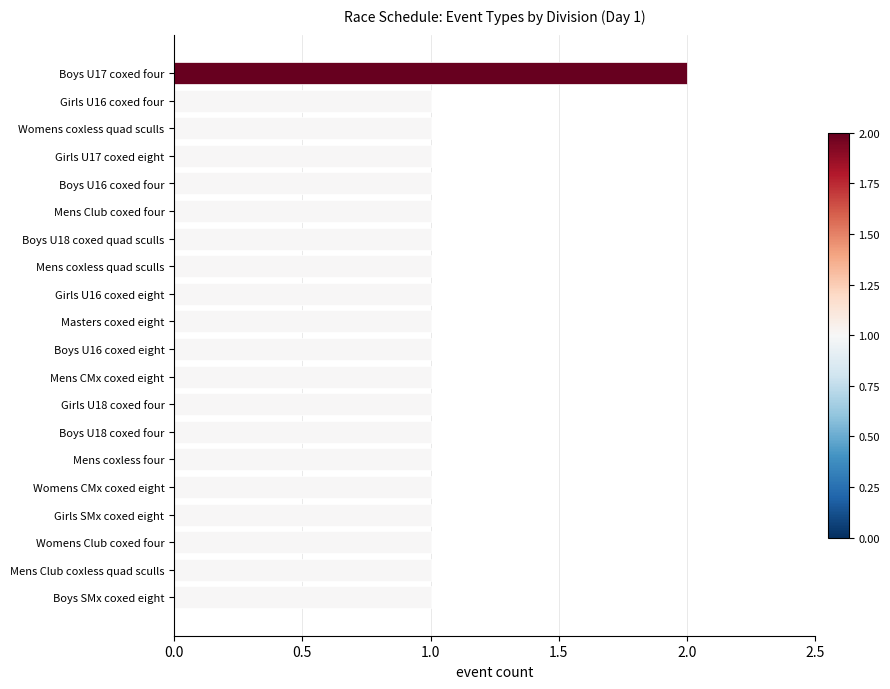

Approximately how many times larger is the value at Womens Club coxed four compared to Mens Club coxless quad sculls?

1.0